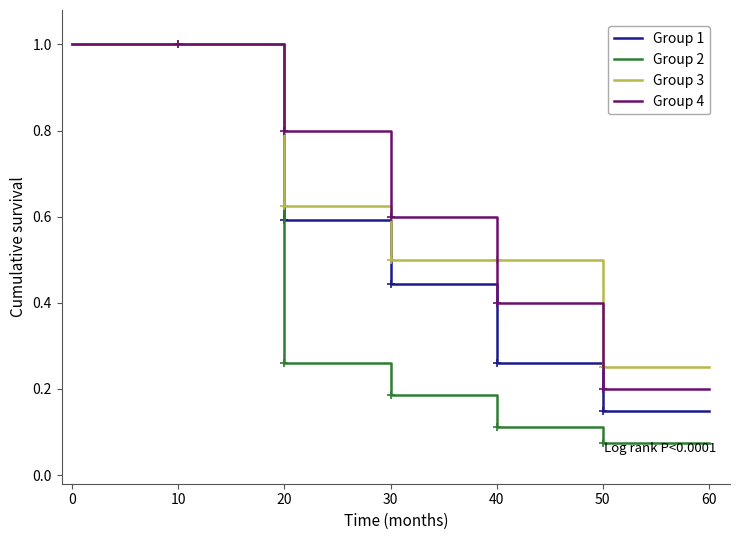

At how many categories does at least one series exceed 0?

12